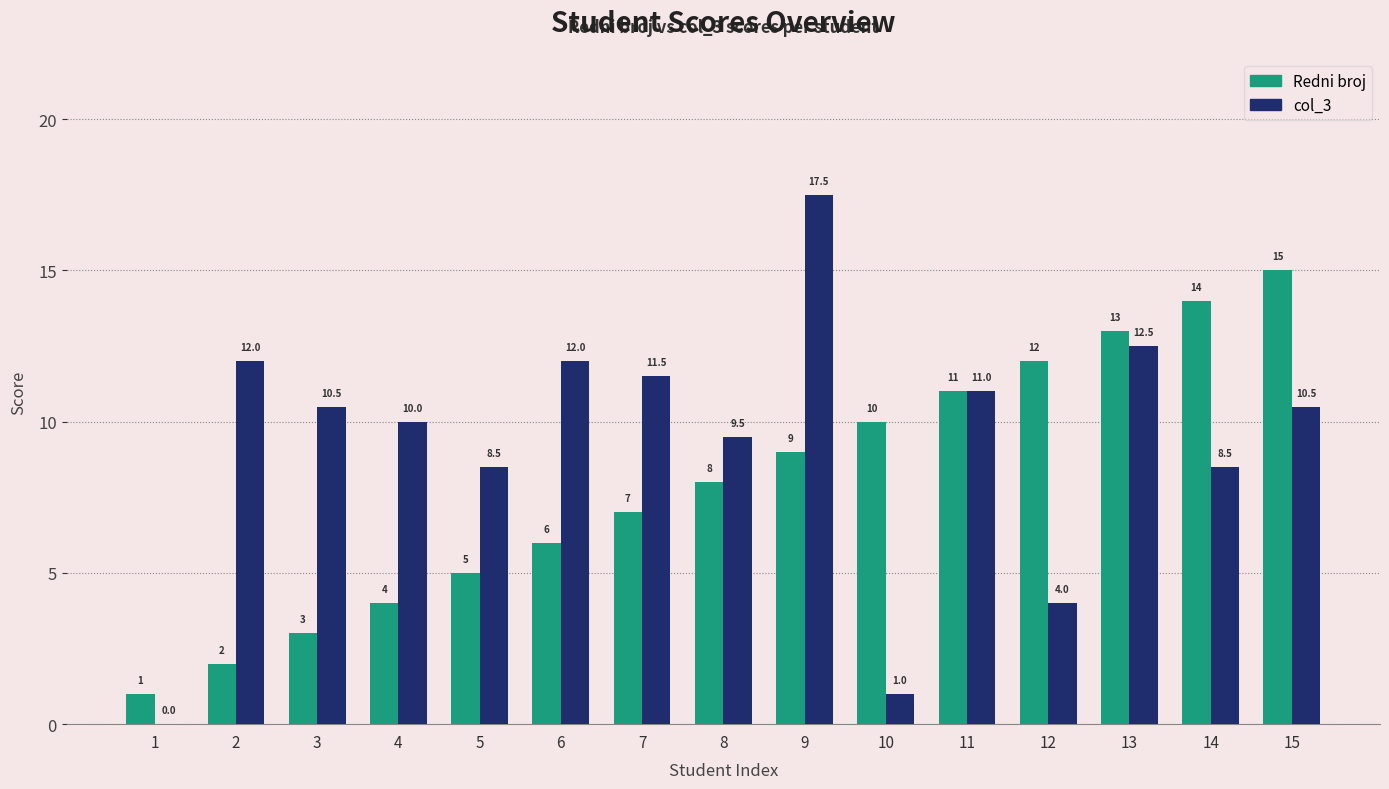

Between 6 and 12, which series saw the biggest shift?

col_3